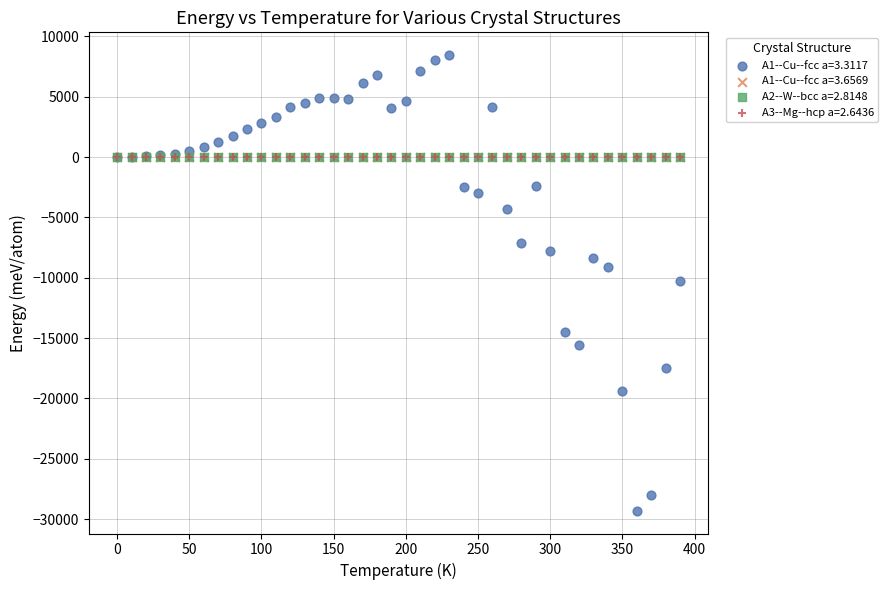

What are all the series names shown in the legend?

A1--Cu--fcc a=3.3117, A1--Cu--fcc a=3.6569, A2--W--bcc a=2.8148, A3--Mg--hcp a=2.6436